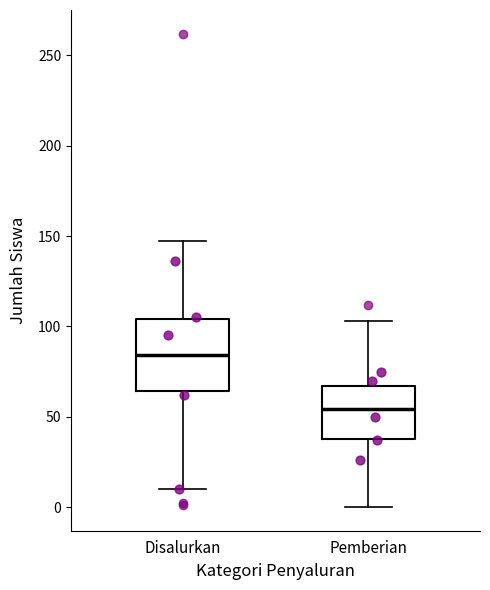

Which box is the tallest, from its lower edge to its upper edge?

Disalurkan